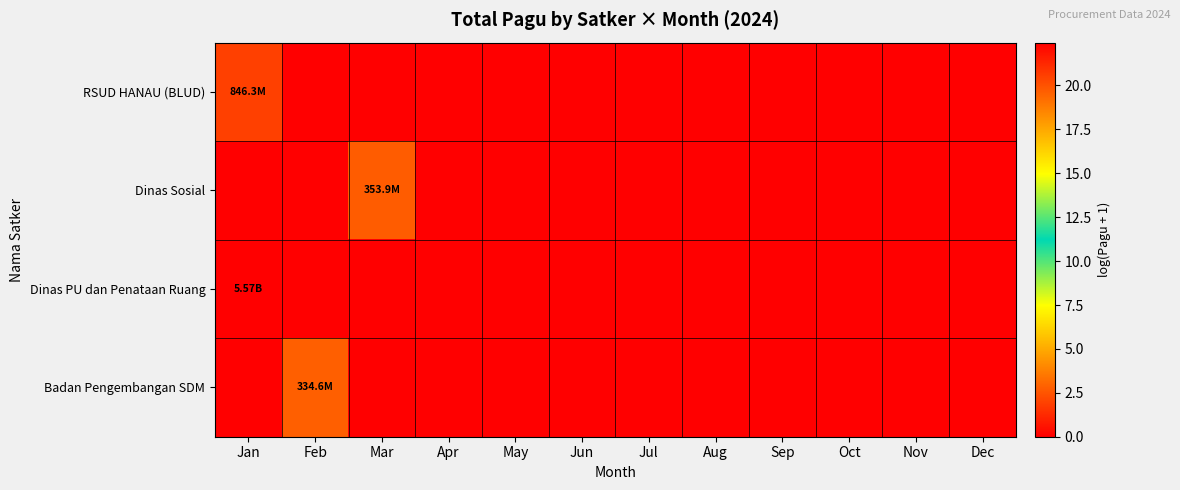

Which has a higher value, Jun or Apr?

Jun